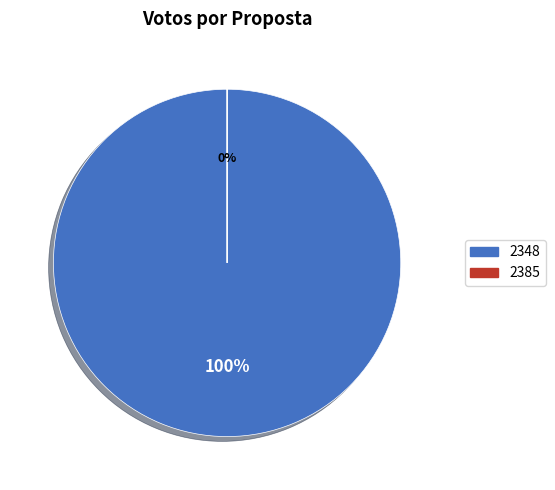

Which category has the biggest portion of the pie?

2348